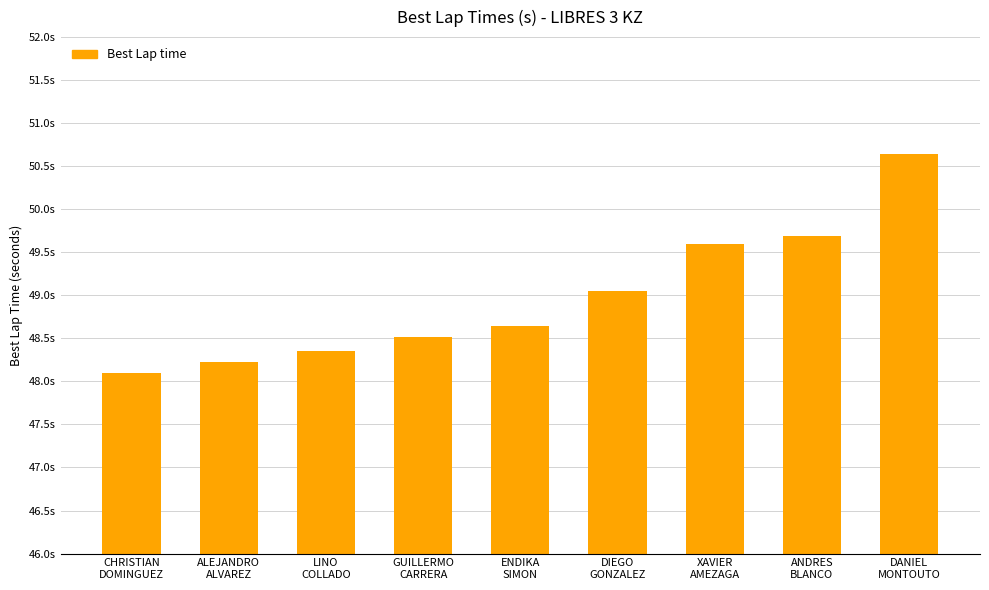

Does the chart contain any negative values?

No